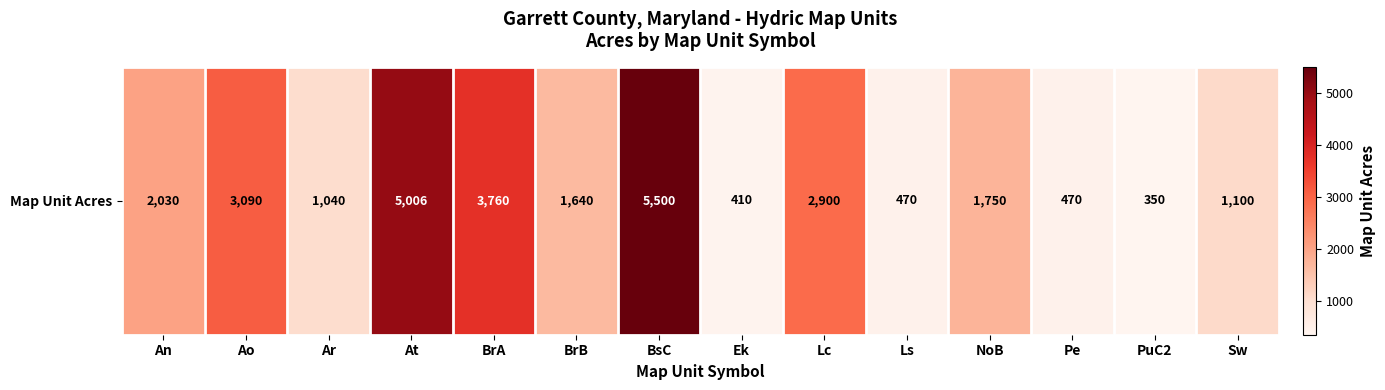

Reading left to right, extract all data points from this chart.

An=2030	Ao=3090	Ar=1040	At=5006	BrA=3760	BrB=1640	BsC=5500	Ek=410	Lc=2900	Ls=470	NoB=1750	Pe=470	PuC2=350	Sw=1100